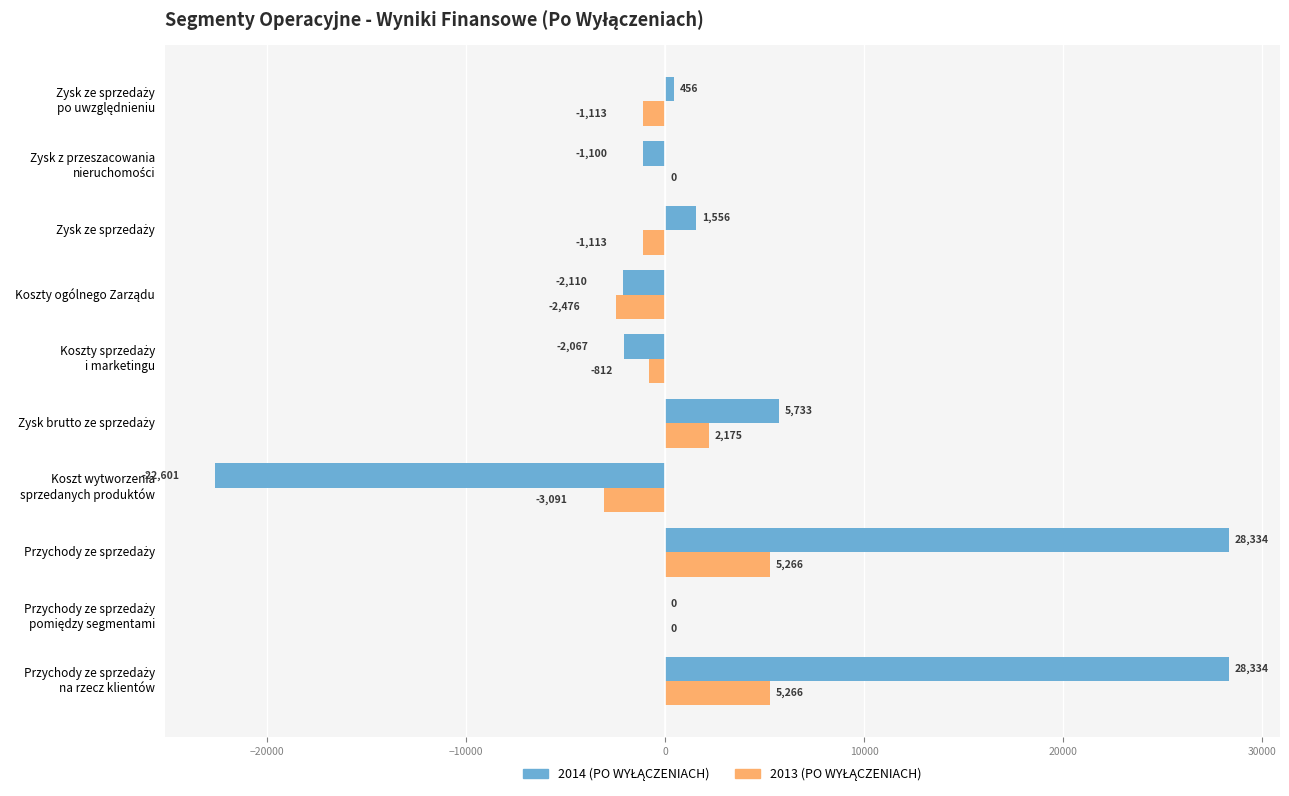

What is the maximum value shown in the chart?

28334